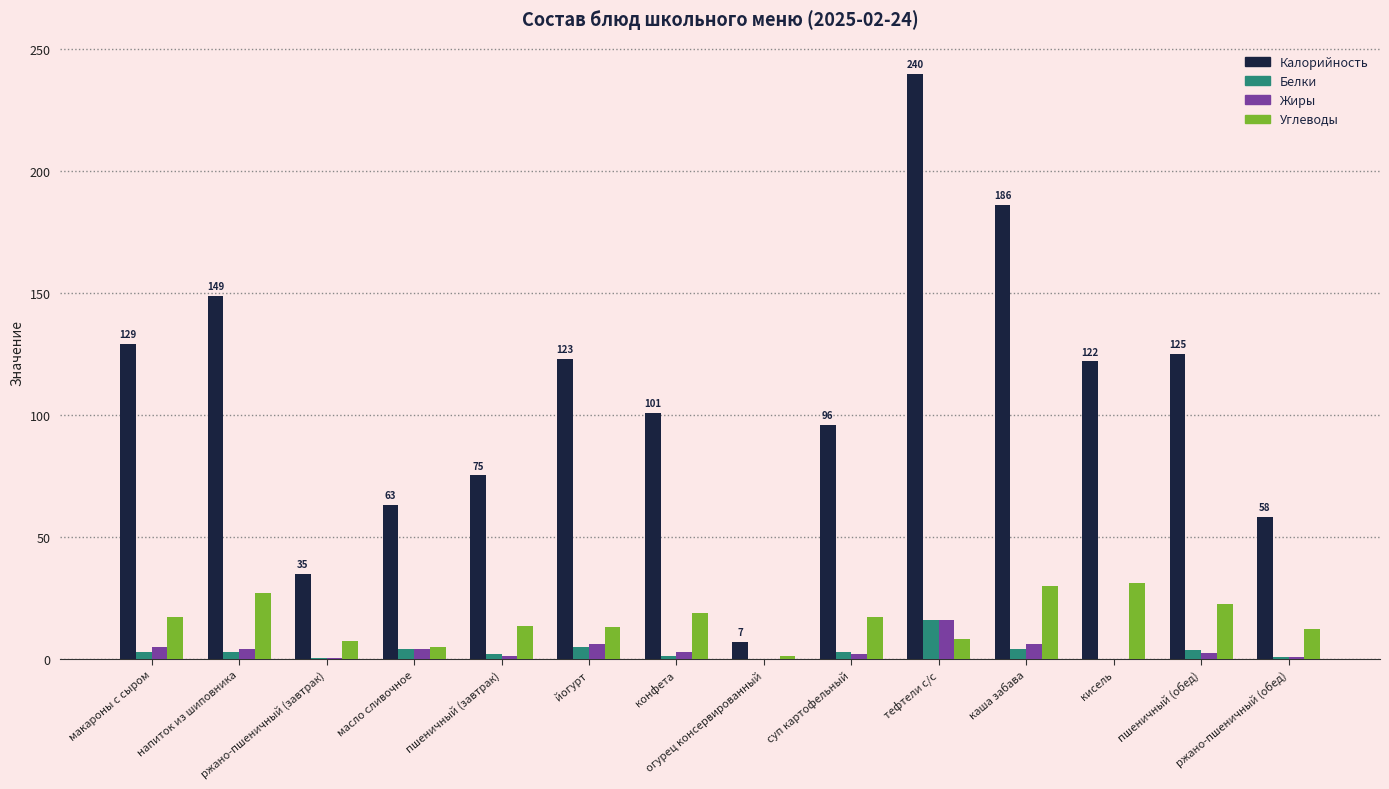

How many series are shown in this chart?

4